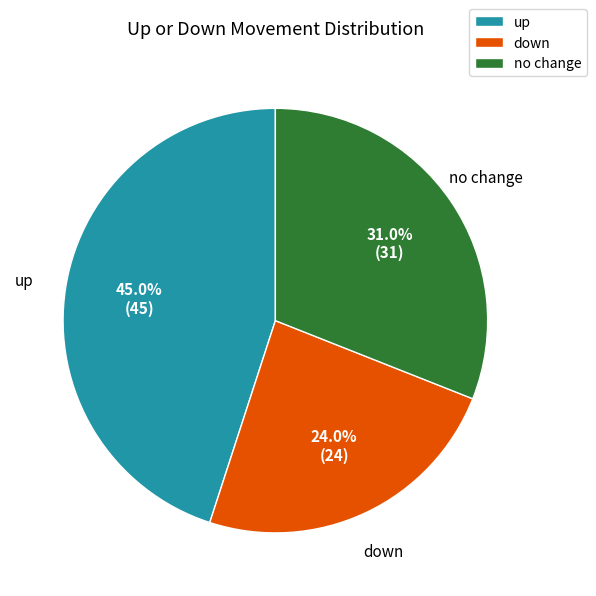

Approximately how many times larger is the value at no change compared to down?

1.3